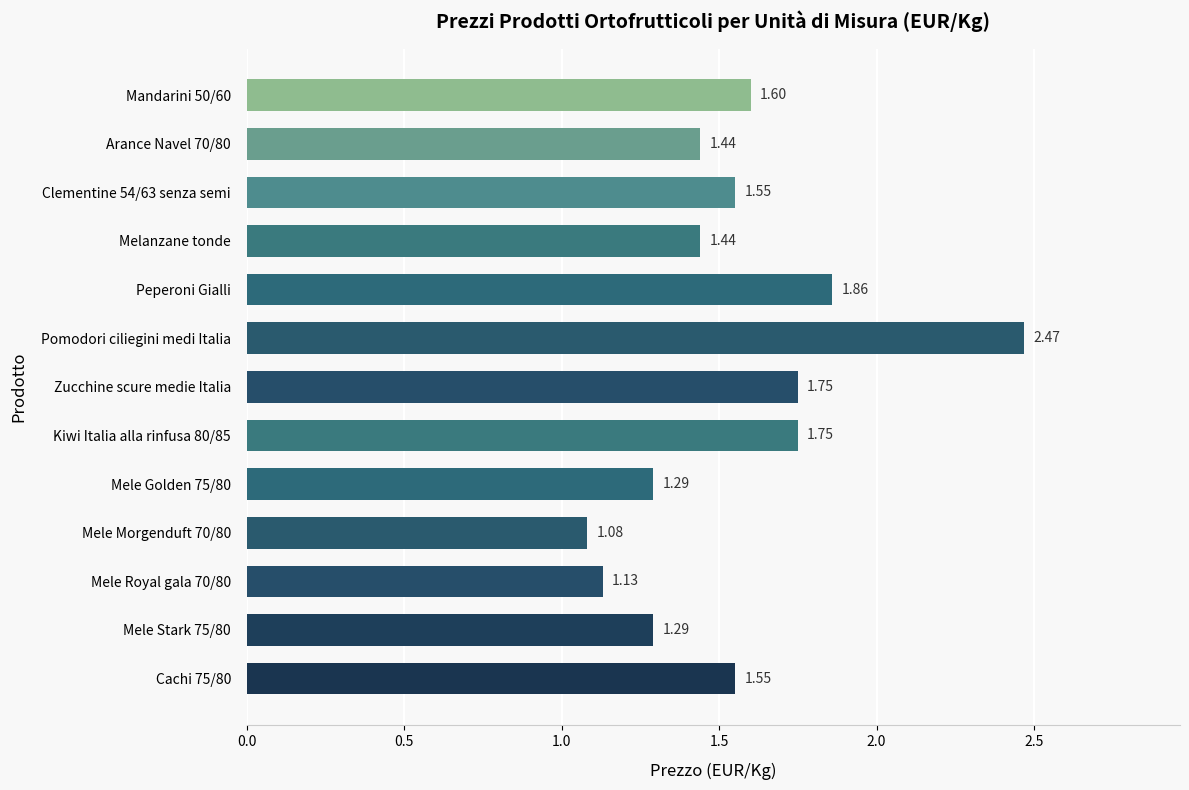

At which category does the chart reach its peak across all series?

Pomodori ciliegini medi Italia